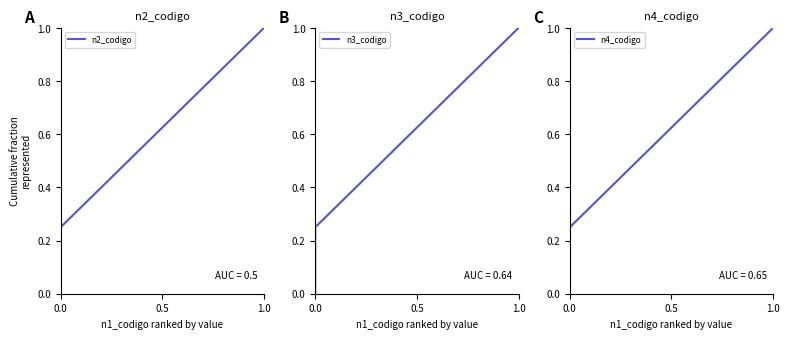

What are all the series names shown in the legend?

n2_codigo, n3_codigo, n4_codigo